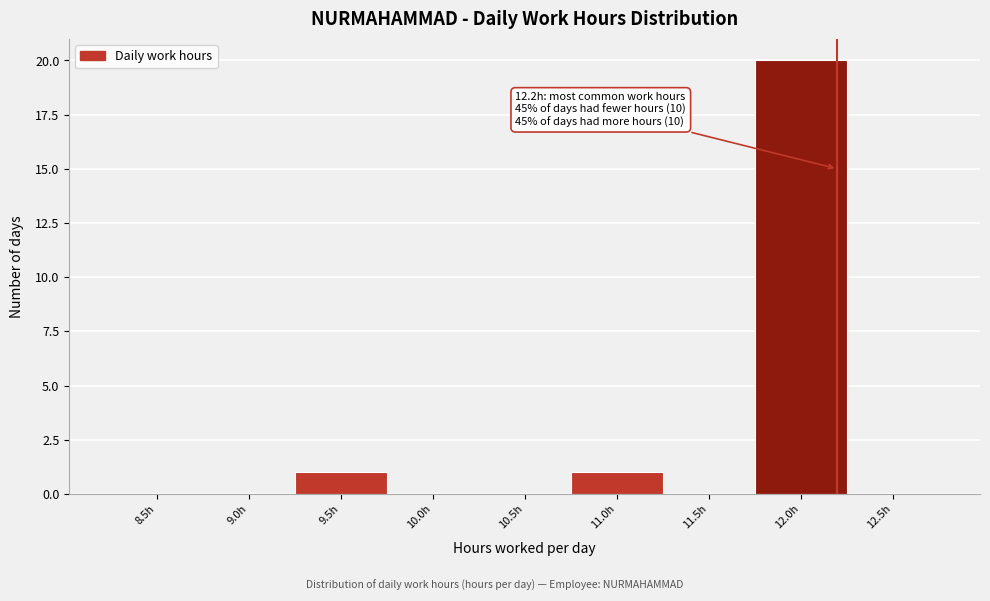

Reading left to right, extract all data points from this chart.

8.5h=0	9.0h=0	9.5h=1	10.0h=0	10.5h=0	11.0h=1	11.5h=0	12.0h=20	12.5h=0